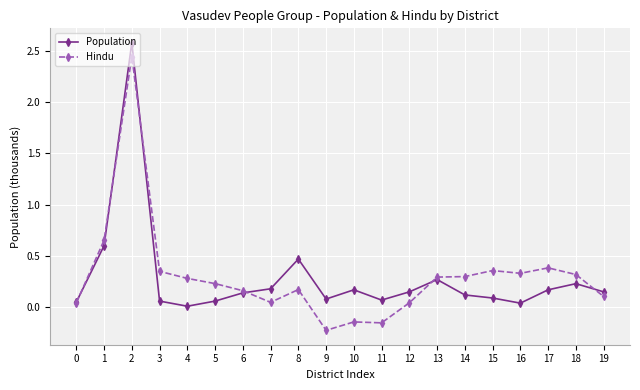

At which category does Population reach its first local peak?

2